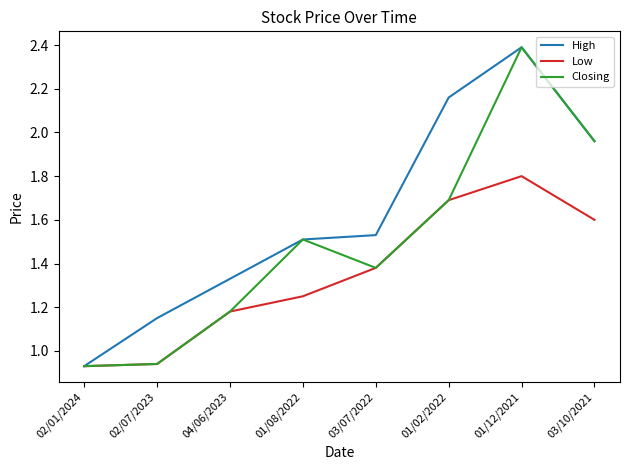

List the series in order of their overall mean, lowest first.

Low, Closing, High